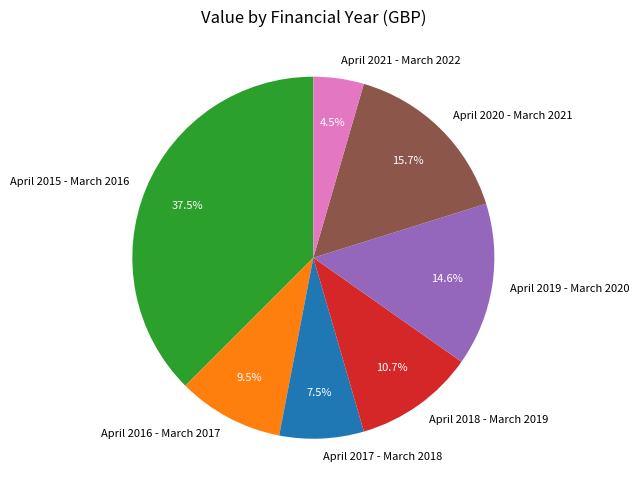

To the nearest percent, what is the difference between the largest and smallest slice percentages?

33%